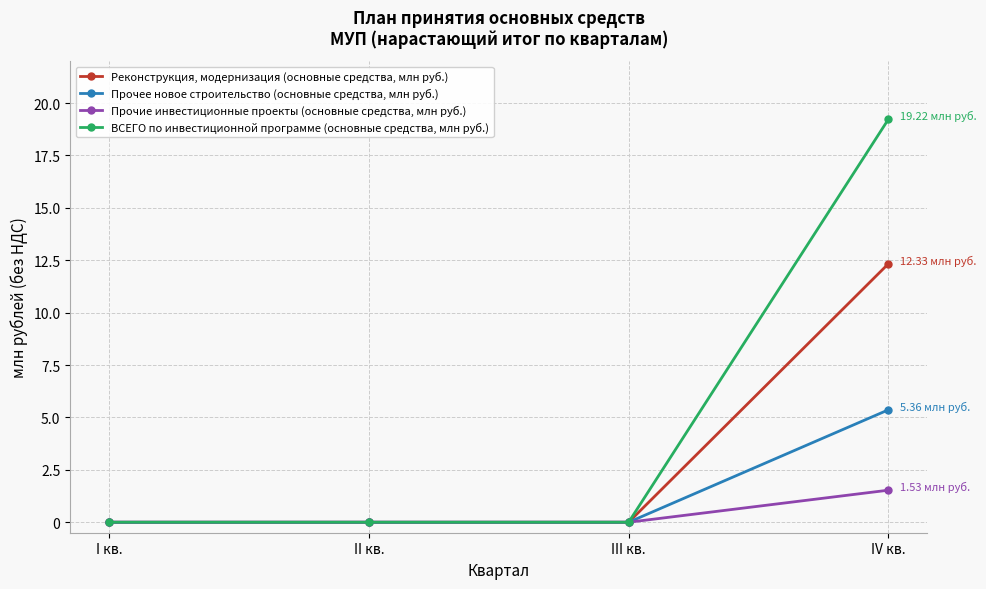

At which category is the sum across all series the highest?

IV кв.